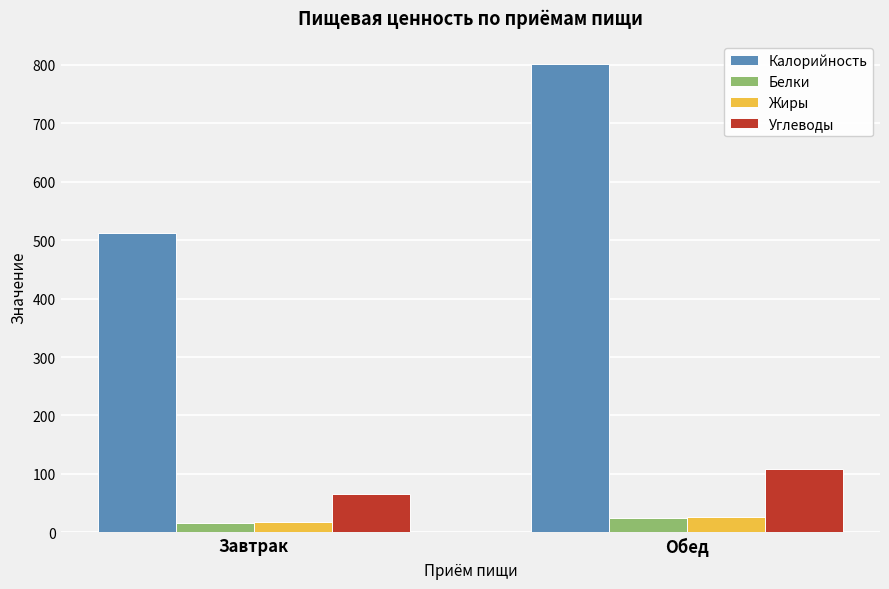

What is the label of the 2nd bar from the right?

Завтрак